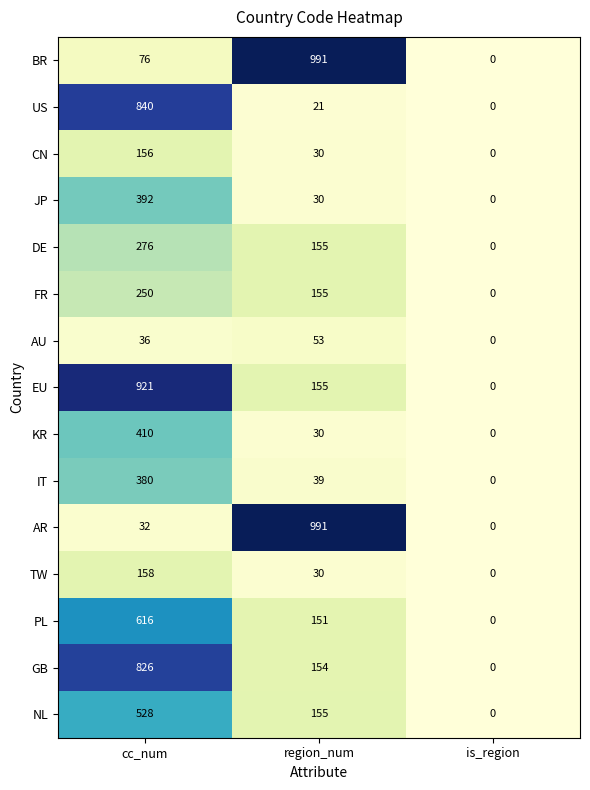

What is the difference between the NL values at region_num and is_region?

155